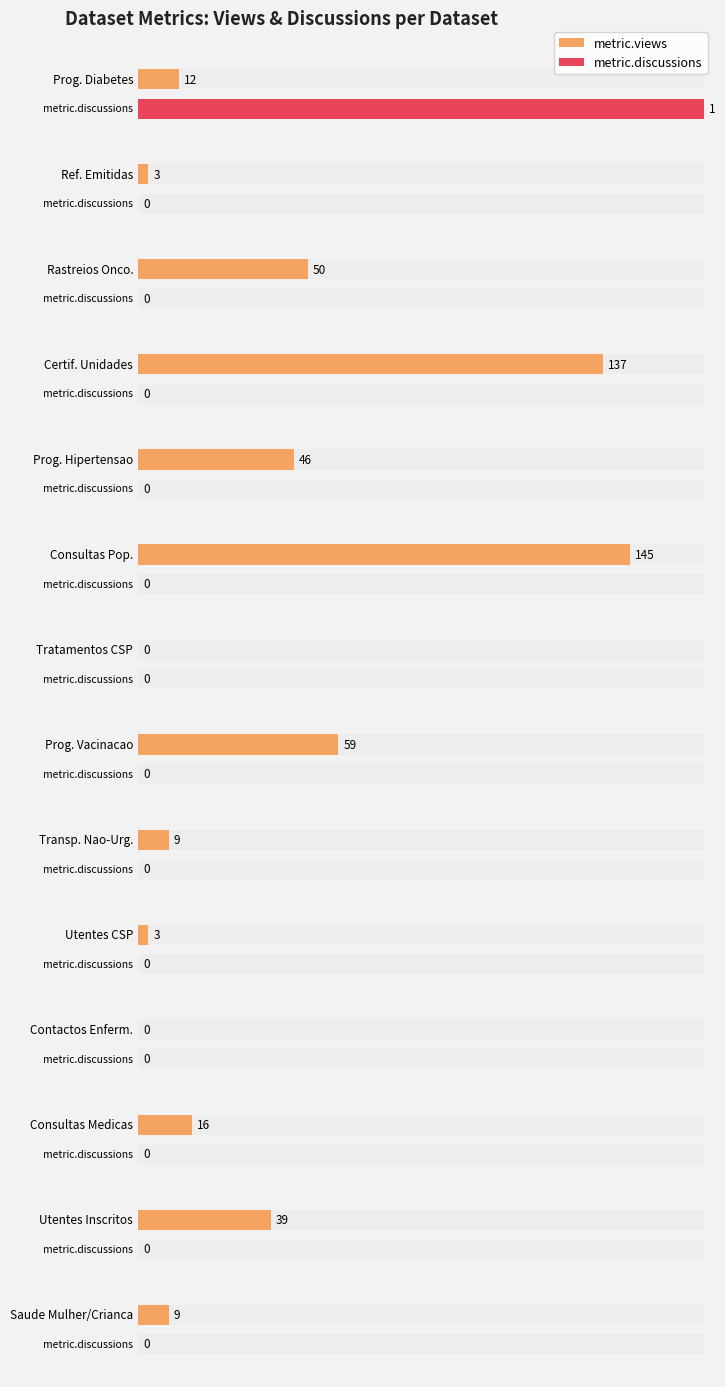

How many groups of bars are there?

14